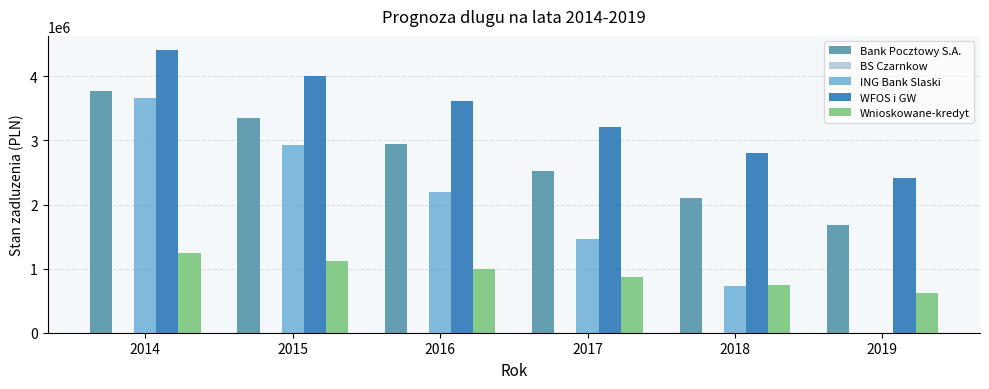

Between 2015 and 2017, which series saw the biggest shift?

ING Bank Slaski